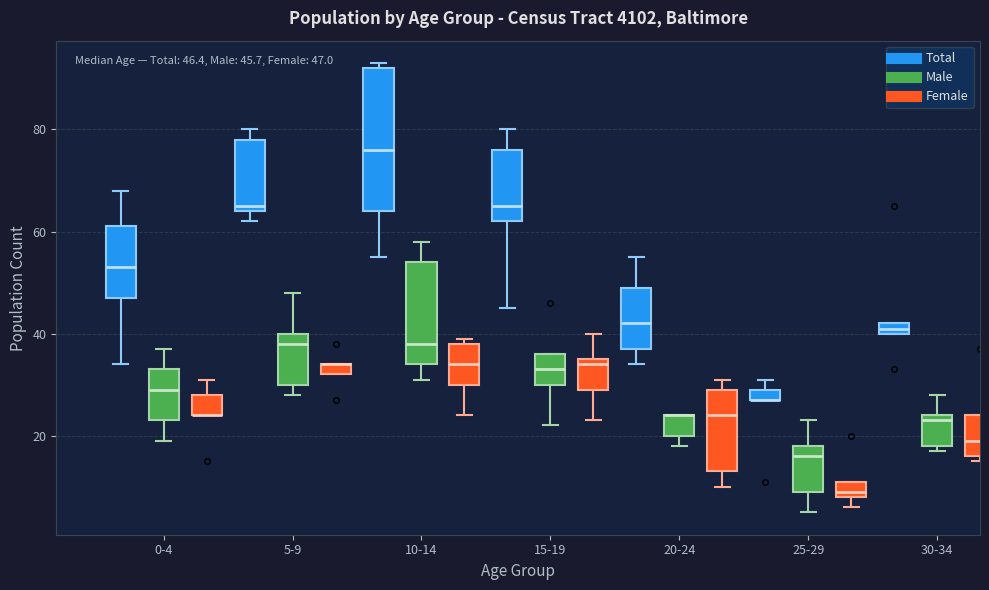

Which box is the tallest, from its lower edge to its upper edge?

10-14 (Total)